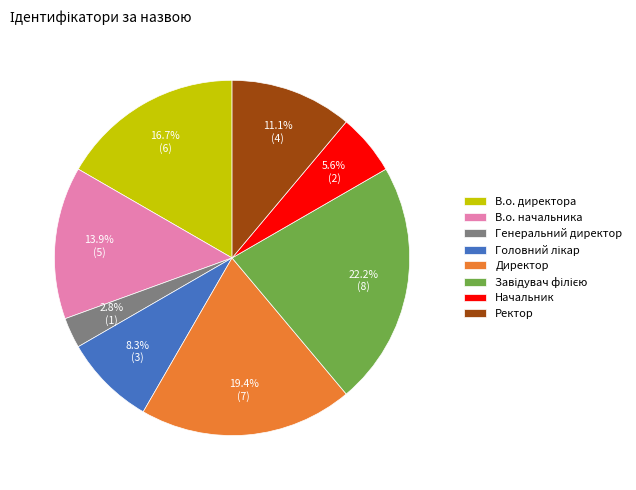

What percentage is NOT represented by Ректор?

88.9%